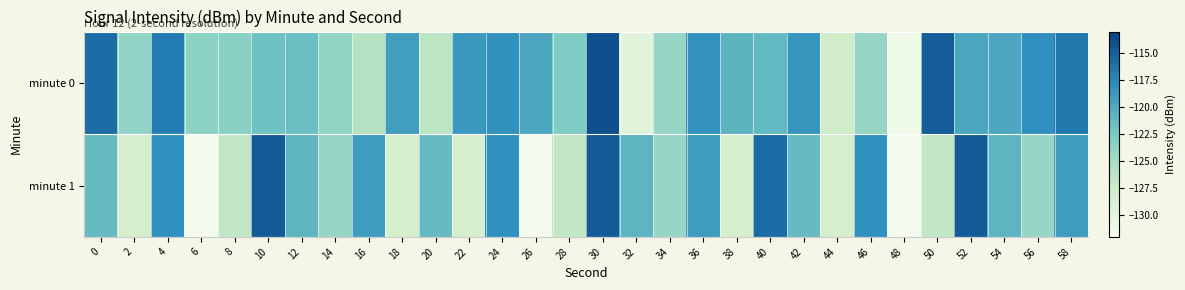

What is the difference between the highest and lowest values at 2?

4.6